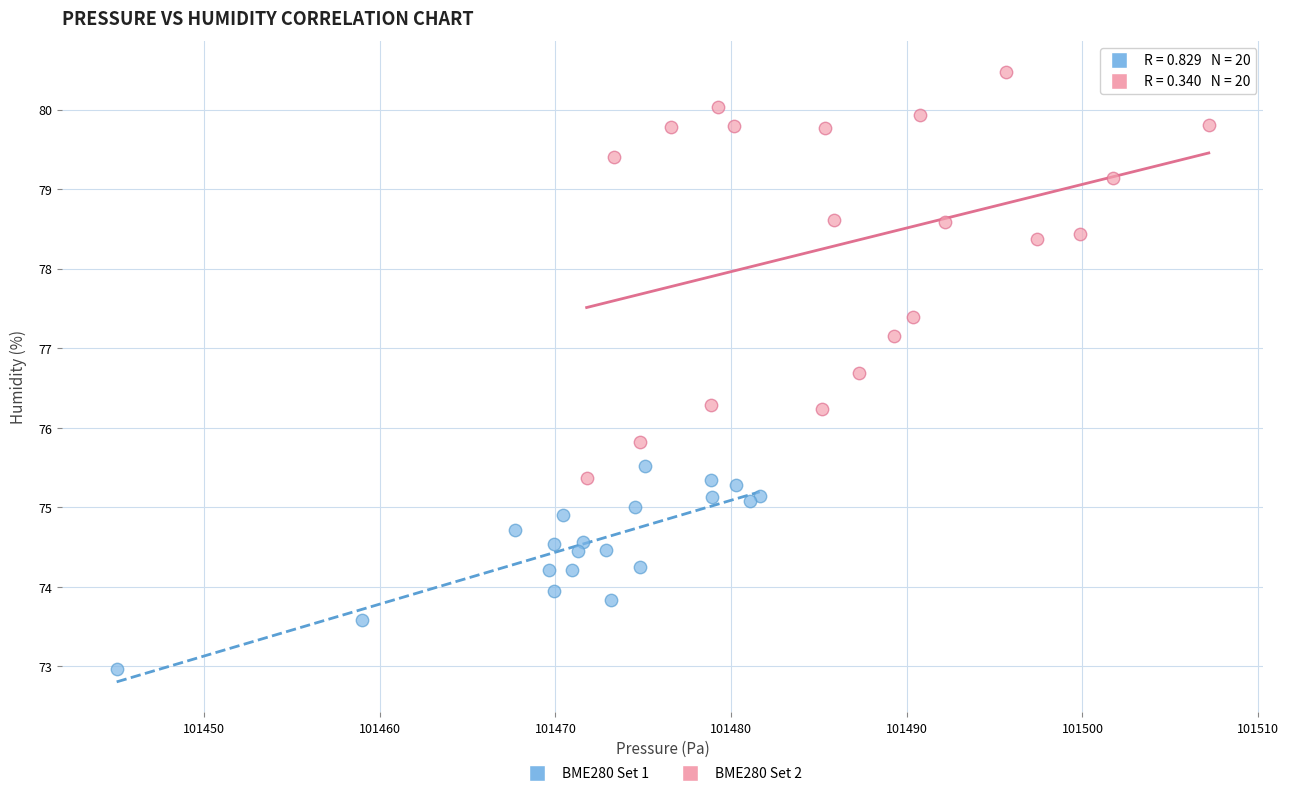

Which series reaches the minimum Y coordinate?

BME280 Set 1